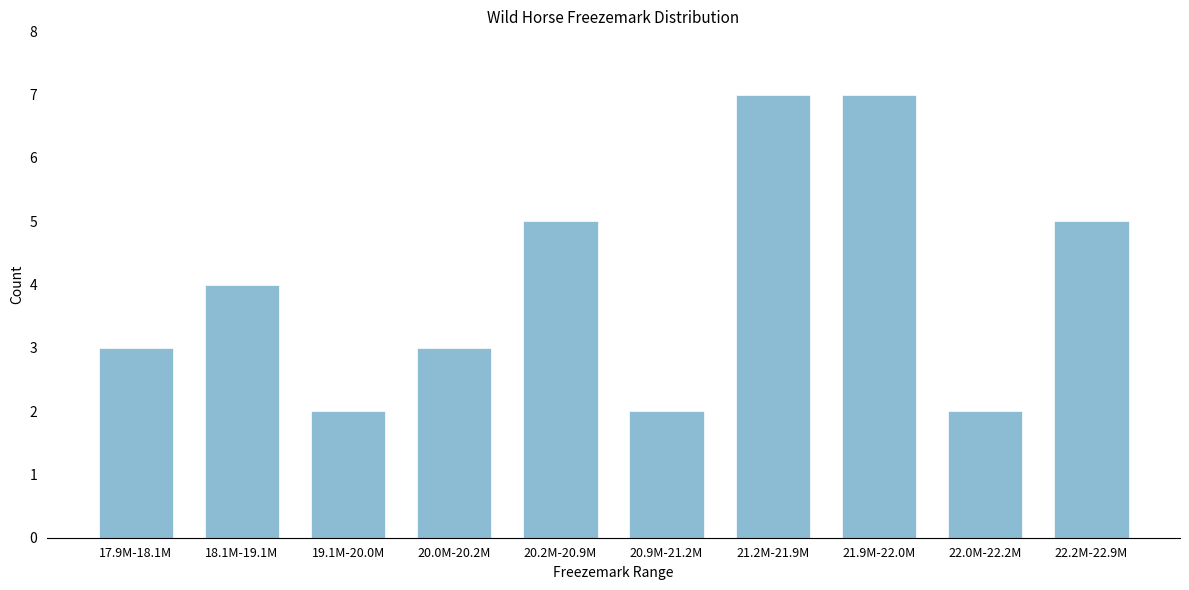

Reading left to right, transcribe all the data shown in this chart.

3	4	2	3	5	2	7	7	2	5